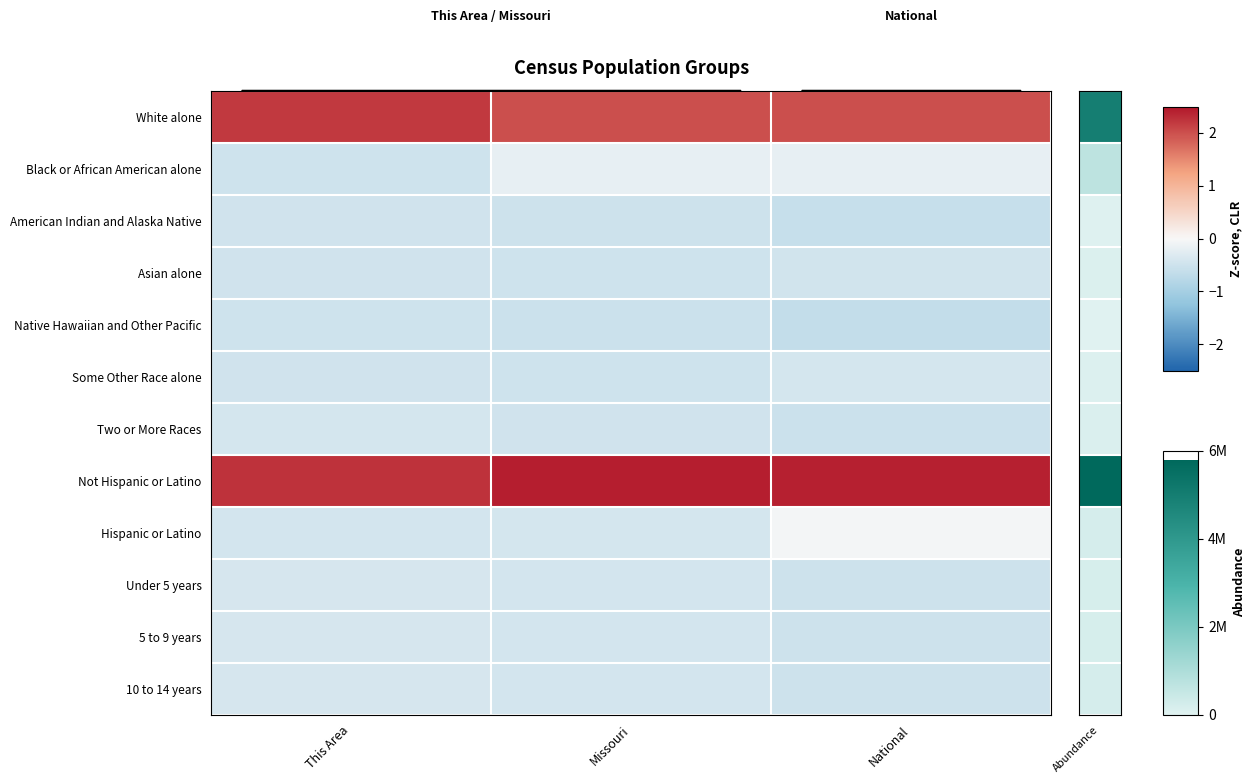

Count the number of categories in the chart.

3